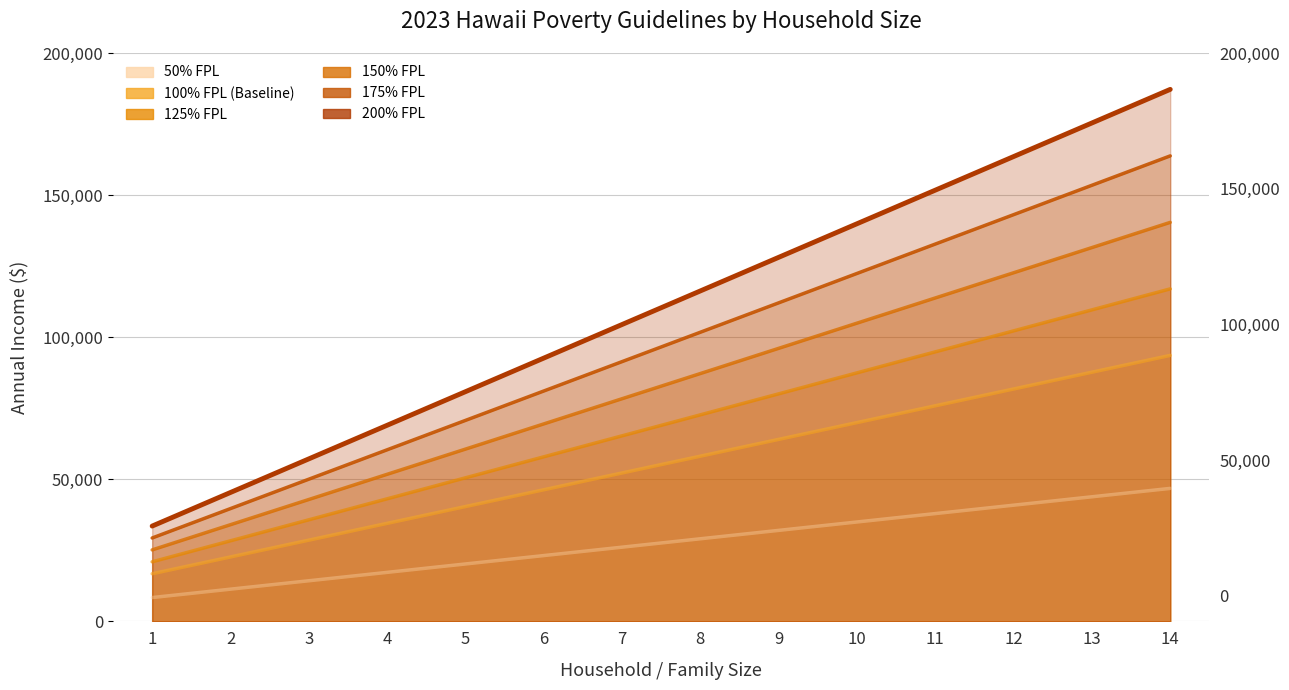

What is the average value of the 175% FPL series?

96573.8